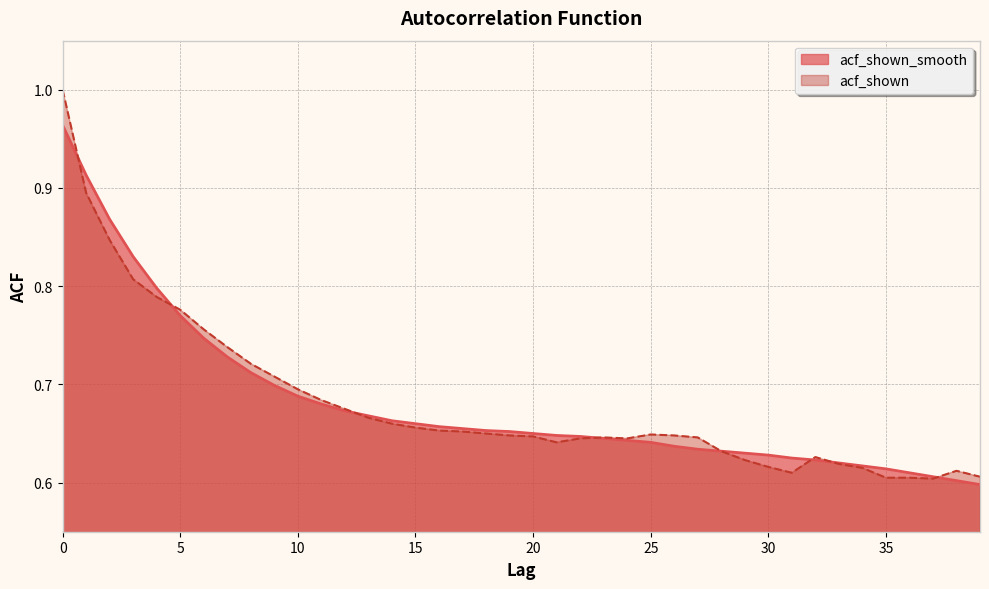

What is the value of the acf_shown_smooth point at the 27th from the left?

0.6